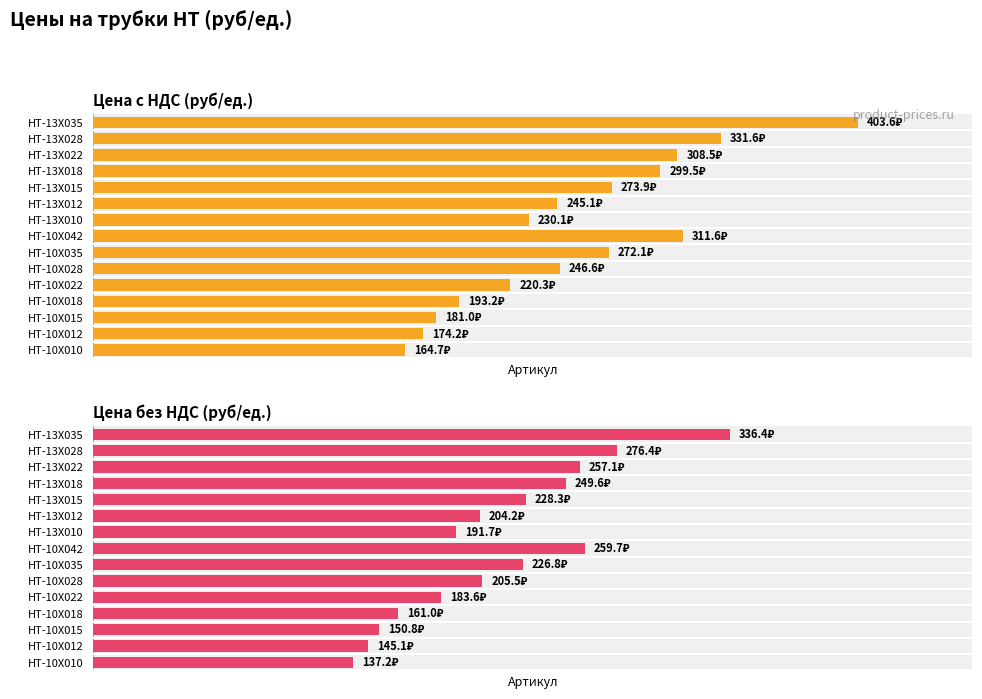

Reading left to right, what are all the values shown in this chart?

Цена с НДС (руб/ед.): 164.7	174.2	181.0	193.2	220.3	246.6	272.1	311.6	230.1	245.1	273.9	299.5	308.5	331.6	403.6
Цена без НДС (руб/ед.): 137.2	145.1	150.8	161.0	183.6	205.5	226.8	259.7	191.7	204.2	228.3	249.6	257.1	276.4	336.4